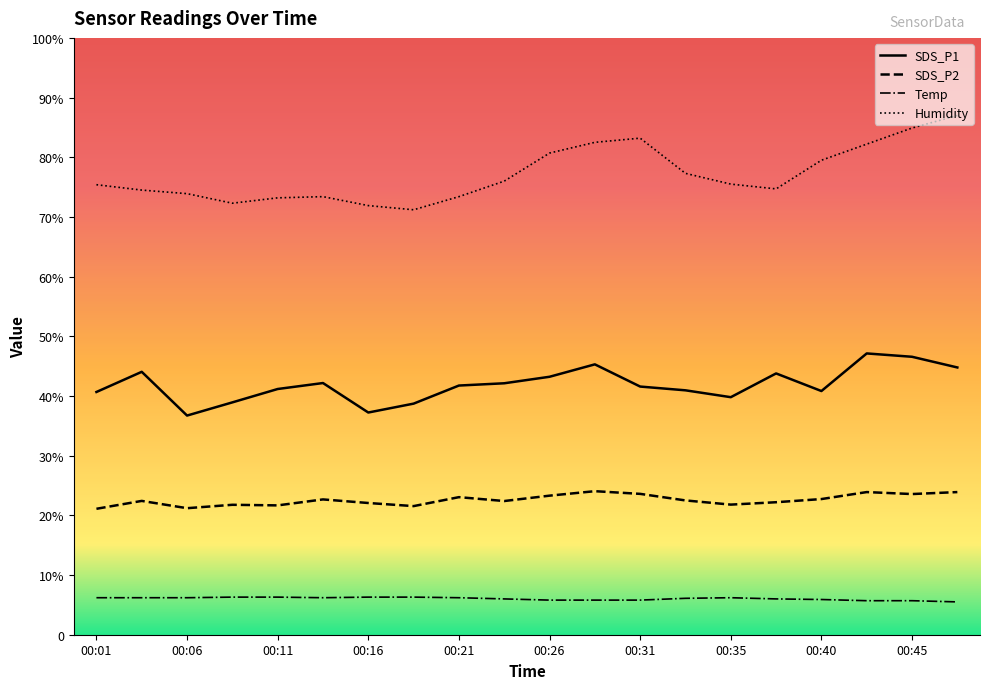

Where is SDS_P1 nearest to the value 41?

00:33